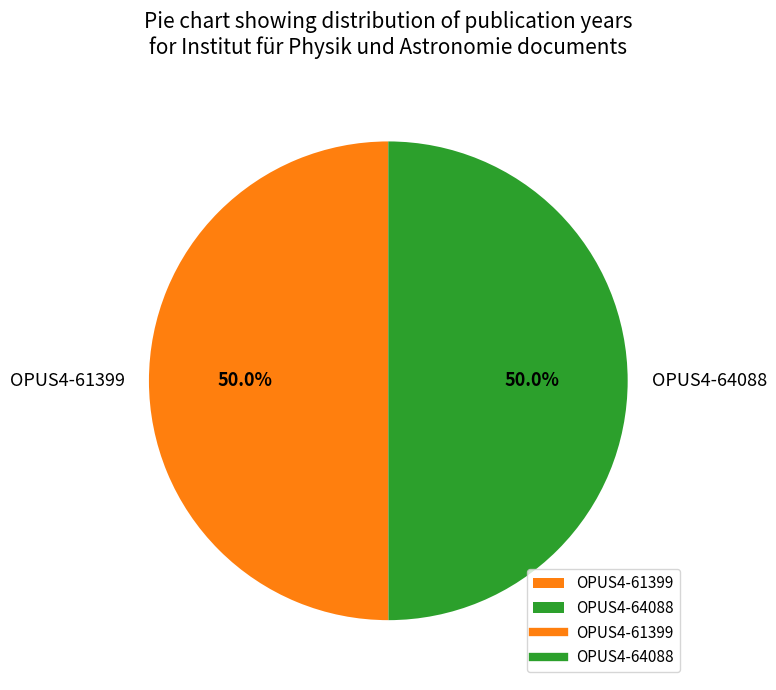

How many segments does this pie chart have?

2